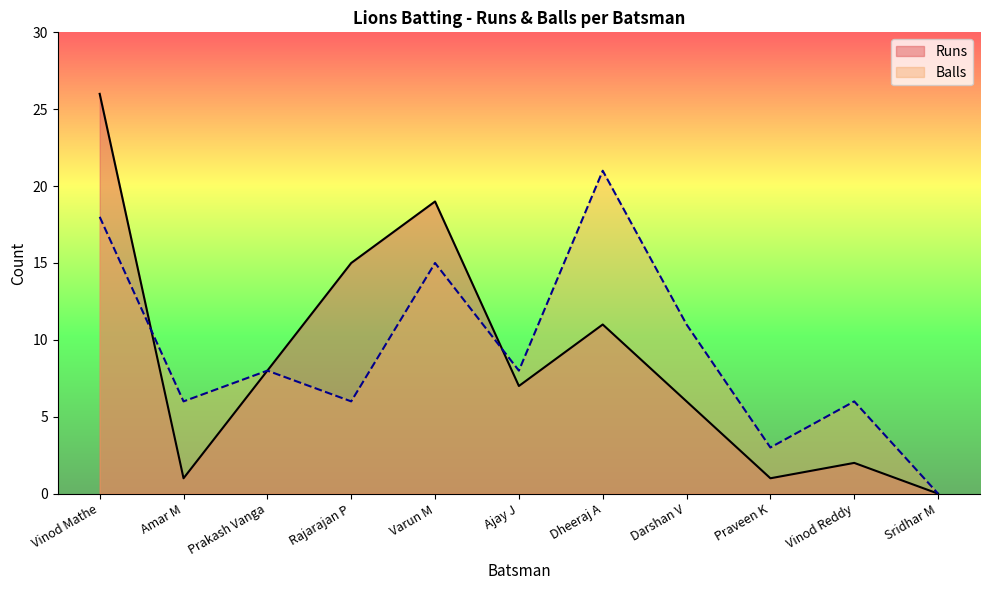

The Runs series shows 1 at Amar M. True or false?

True